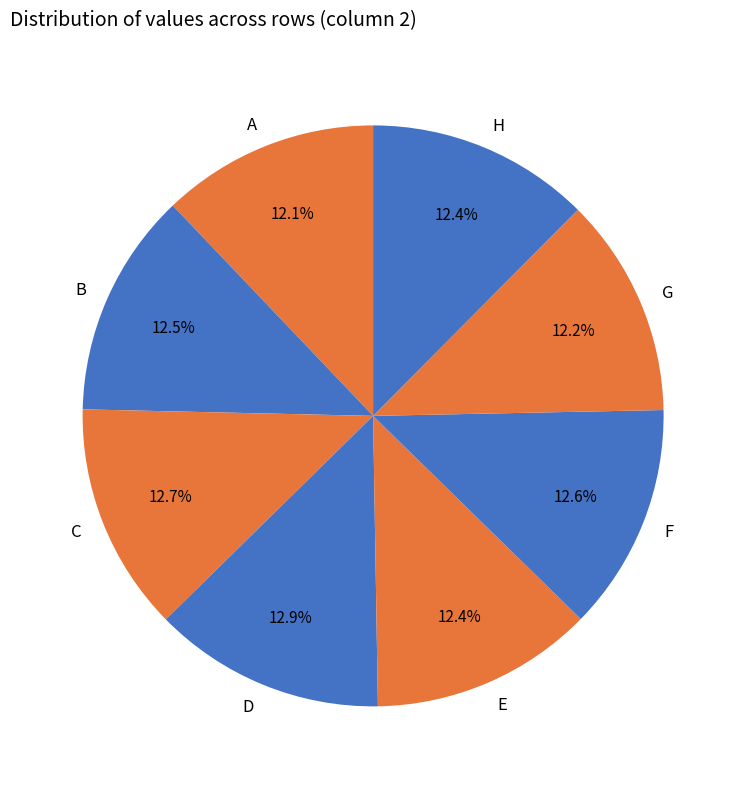

Is there a majority slice in this chart?

No